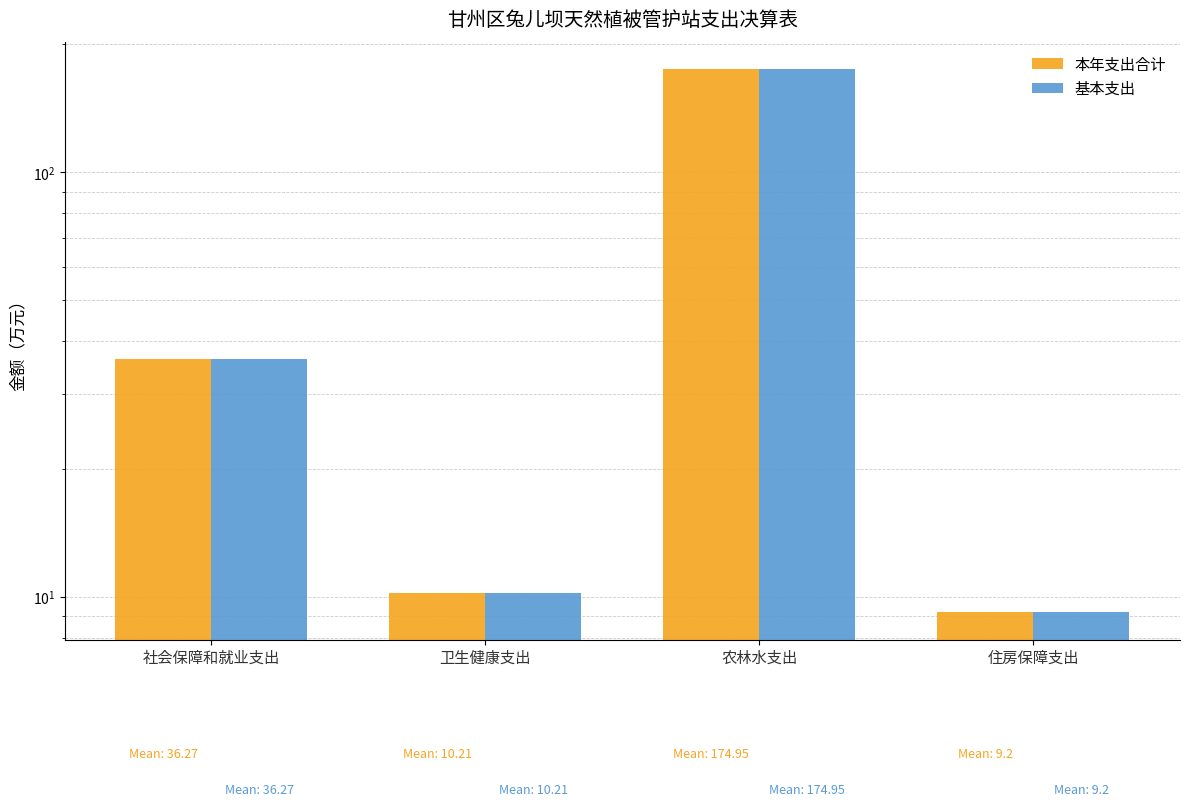

Is it true that 基本支出 equals 53.3 at 农林水支出?

False